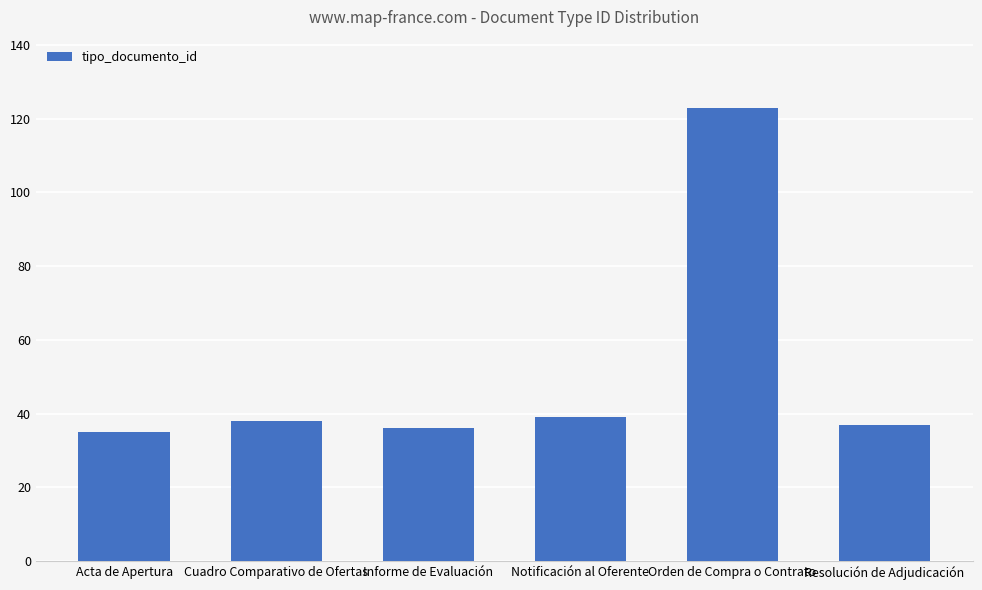

The chart shows a value of 22 at Acta de Apertura. True or false?

False